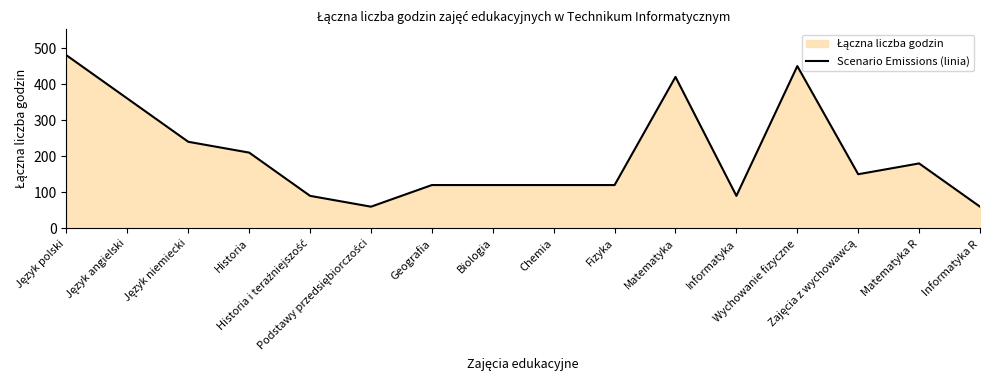

Reading left to right, what are all the values shown in this chart?

480	360	240	210	90	60	120	120	120	120	420	90	450	150	180	60